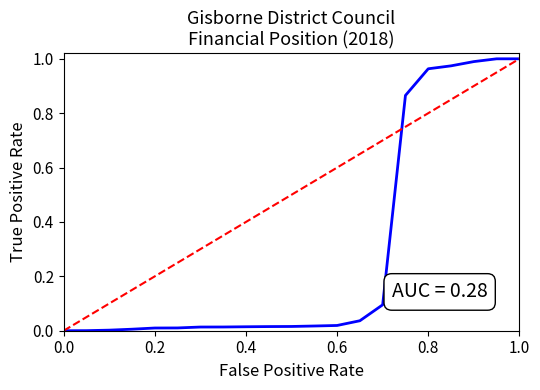

How many lines are shown in the chart?

1